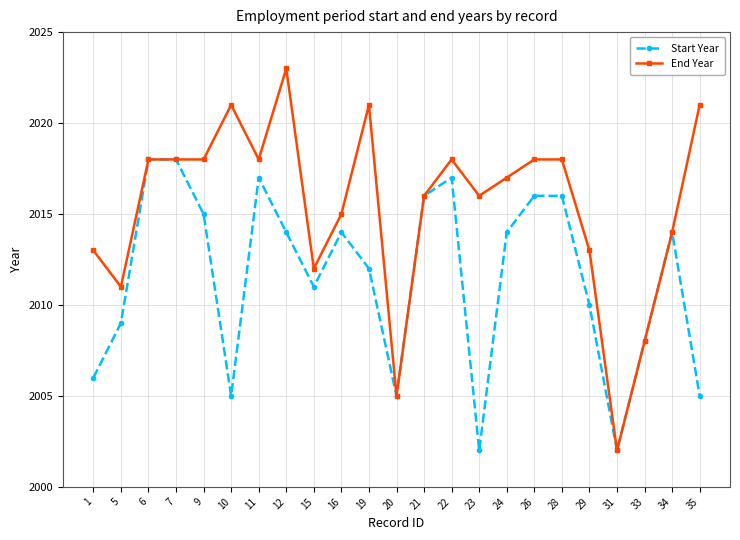

Reading left to right, transcribe all the data shown in this chart.

Start Year: 2006	2009	2018	2018	2015	2005	2017	2014	2011	2014	2012	2005	2016	2017	2002	2014	2016	2016	2010	2002	2008	2014	2005
End Year: 2013	2011	2018	2018	2018	2021	2018	2023	2012	2015	2021	2005	2016	2018	2016	2017	2018	2018	2013	2002	2008	2014	2021